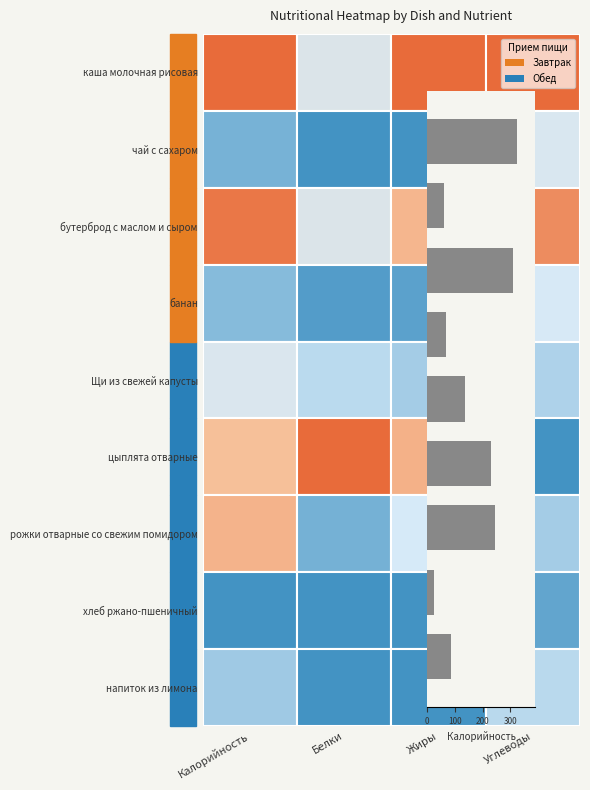

How many distinct data groups are displayed?

1